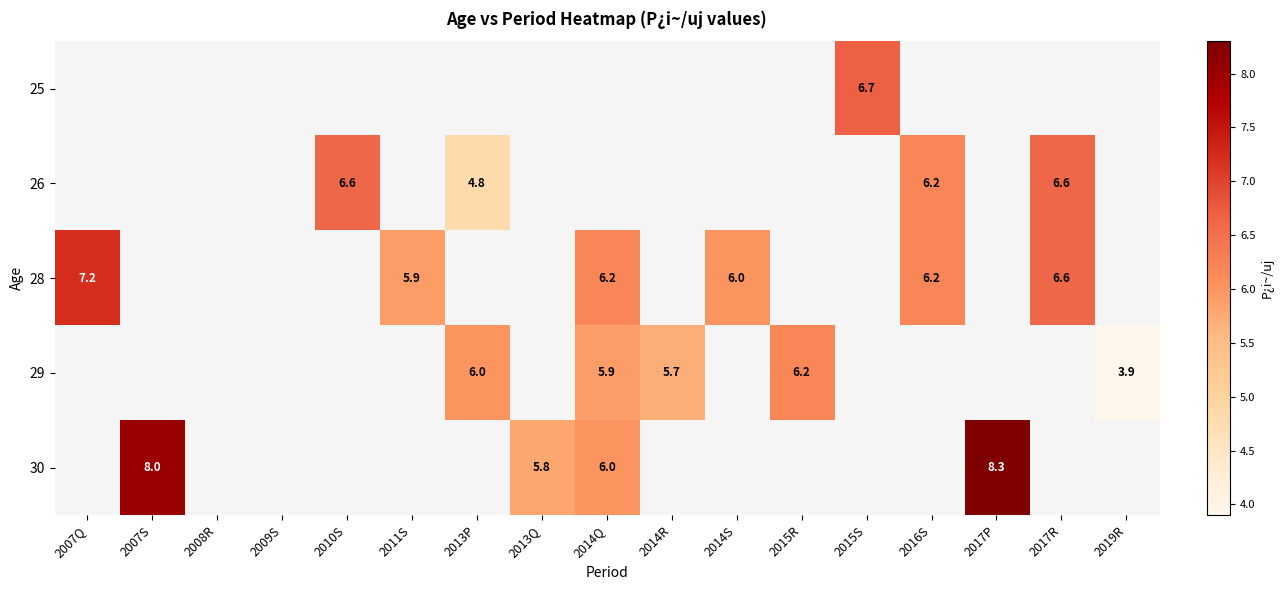

The value of 30 at 2007S is 3.3. True or false?

False